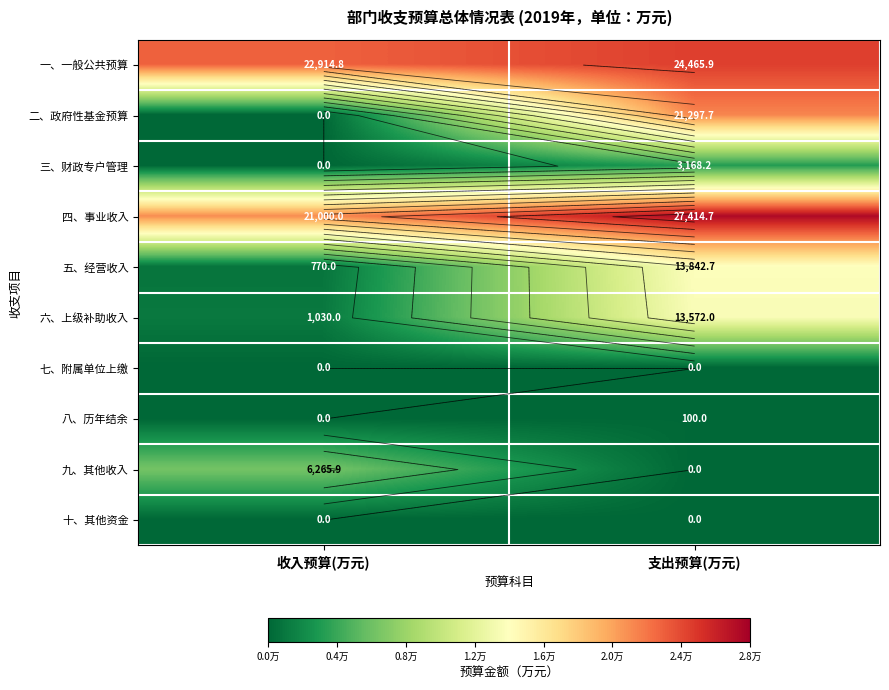

What is the total value across all series at 支出预算(万元)?

103861.3